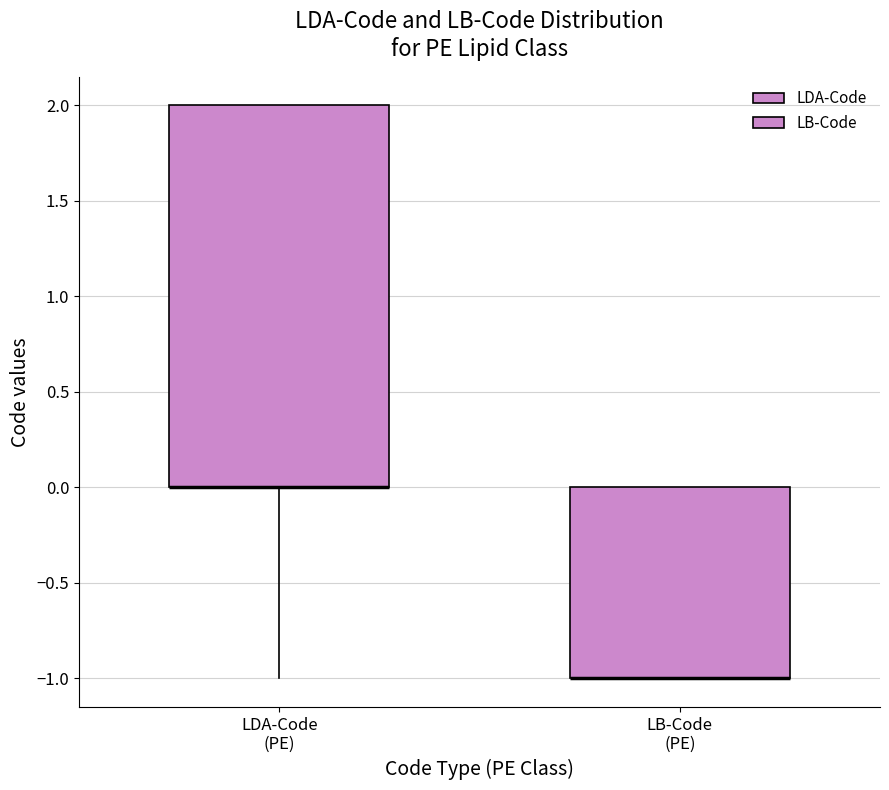

Reading left to right, read every box against the y-axis: the position of its median line, the range the box covers, and the ends of its whiskers. The values are not printed on the chart, so give them approximately, as read against the axis.

LDA-Code (PE): median 0 (drawn on the box's lower edge), box 0 to 2, whiskers -1 to 2
LB-Code (PE): median -1 (drawn on the box's lower edge), box -1 to 0, whiskers -1 to 0